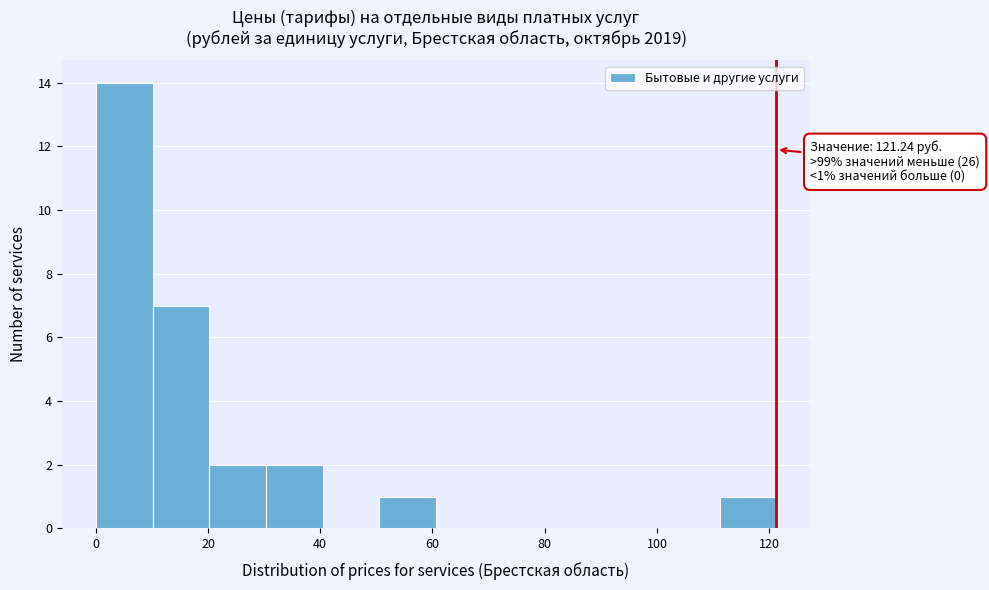

Which range on the x-axis has the tallest bar?

0 to 10